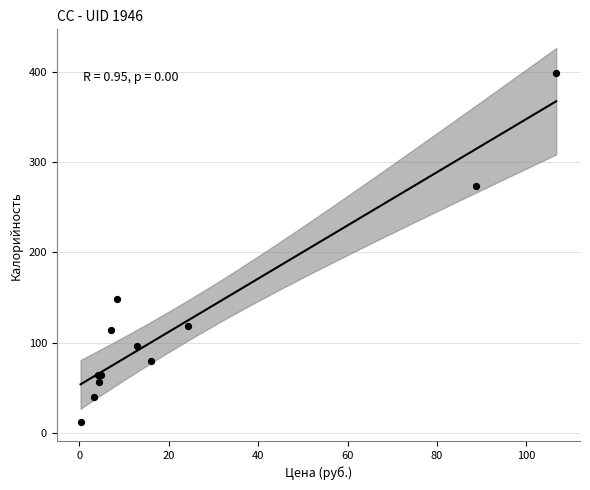

What Y value in the scatter plot is closest to 205?

148.2